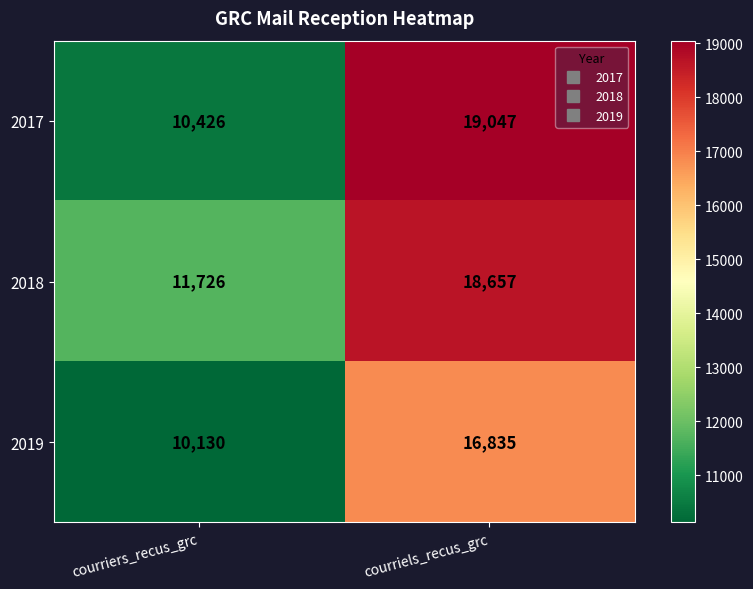

True or false: 2019 has a value of 16835 at courriels_recus_grc.

True